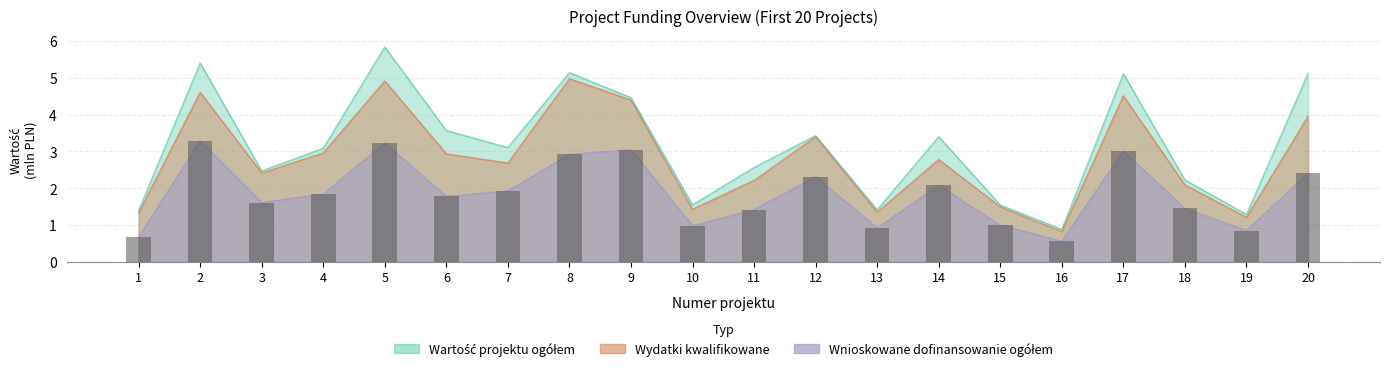

Count the number of categories in the chart.

20